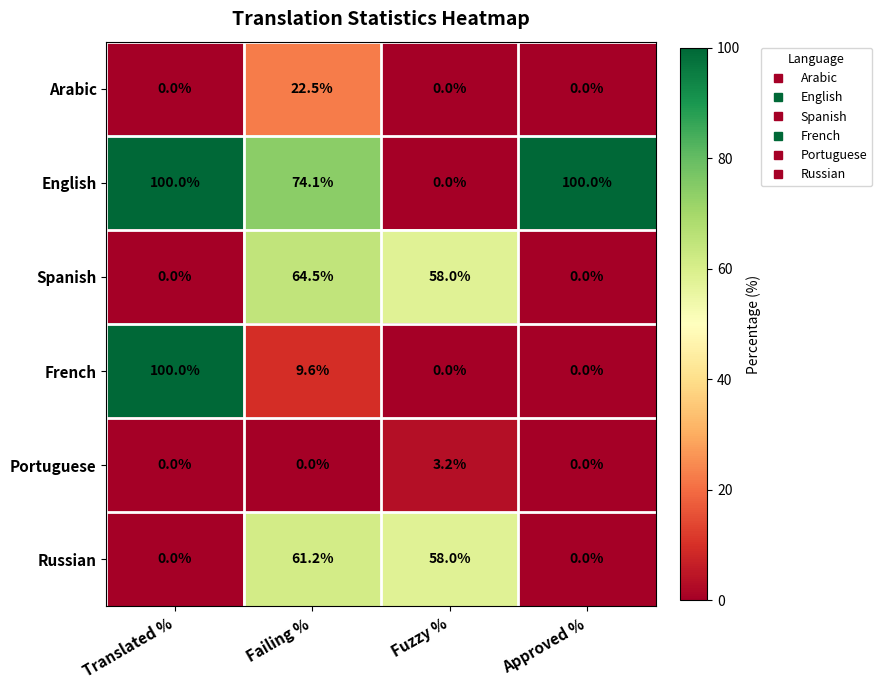

Between Translated % and Failing %, which series saw the biggest shift?

French